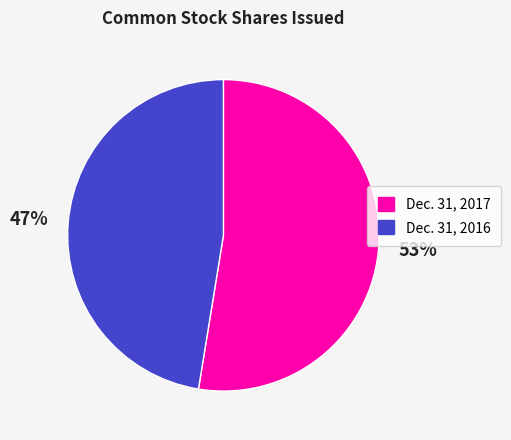

True or false: Dec. 31, 2017 accounts for 64% of the total.

False